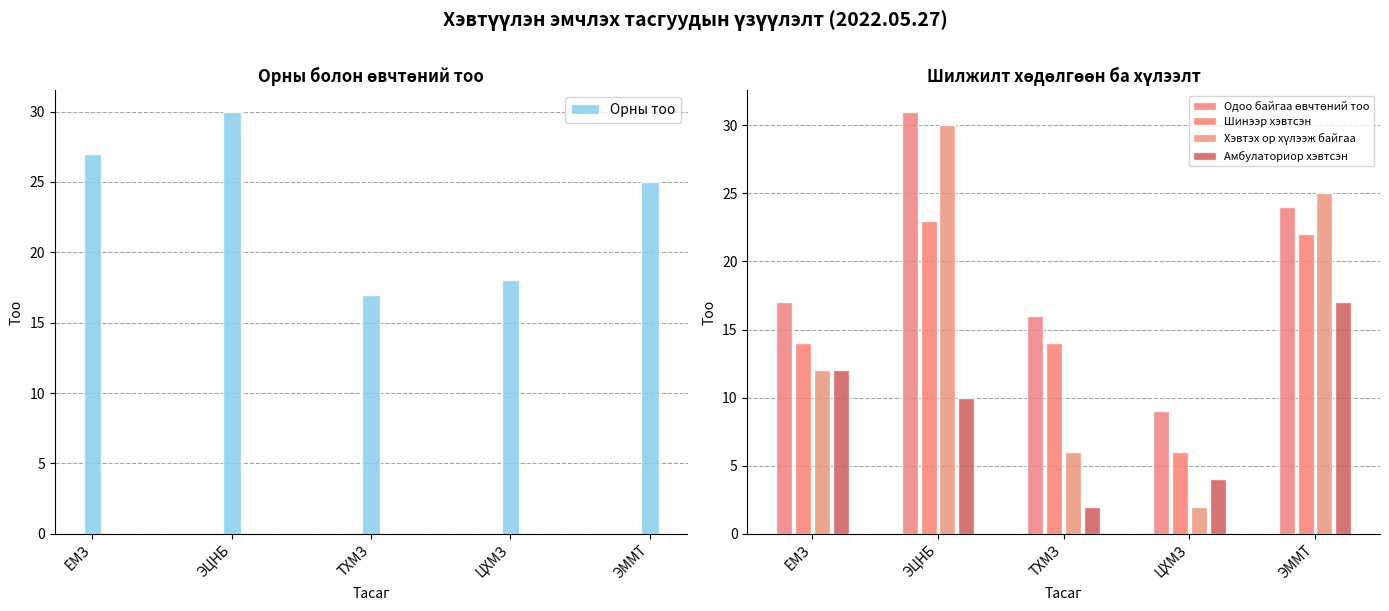

How many categories are shown in the chart?

5